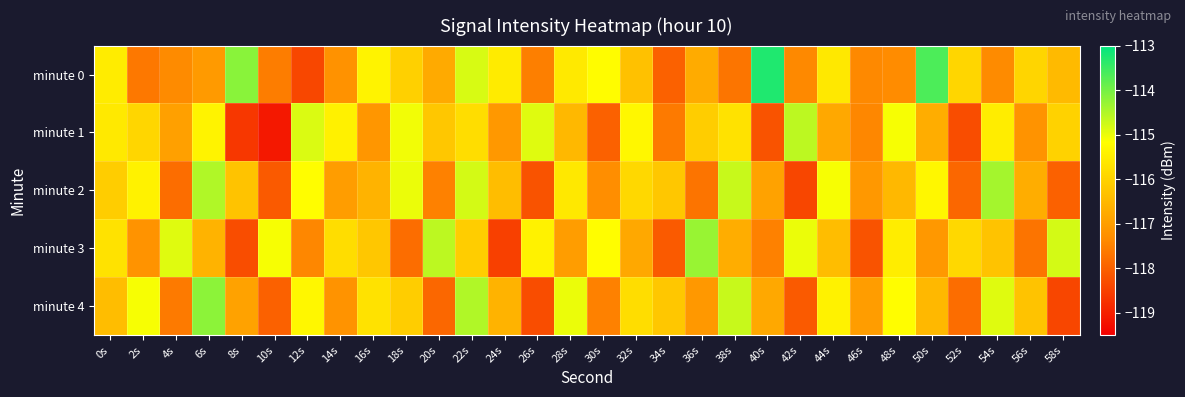

Reading left to right, extract all data points from this chart.

minute 0: 0s=-115.5	2s=-117.6	4s=-117.4	6s=-117.1	8s=-114.2	10s=-117.6	12s=-118.4	14s=-117.2	16s=-115.4	18s=-116.0	20s=-116.8	22s=-114.8	24s=-115.5	26s=-117.5	28s=-115.6	30s=-115.2	32s=-116.3	34s=-118.0	36s=-116.7	38s=-117.7	40s=-113.3	42s=-117.4	44s=-115.6	46s=-117.4	48s=-117.3	50s=-113.7	52s=-115.9	54s=-117.4	56s=-116.0	58s=-116.5
minute 1: 0s=-115.6	2s=-115.9	4s=-116.9	6s=-115.4	8s=-118.6	10s=-119.1	12s=-114.9	14s=-115.4	16s=-117.1	18s=-115.1	20s=-116.2	22s=-115.8	24s=-117.1	26s=-114.9	28s=-116.5	30s=-118.0	32s=-115.3	34s=-117.6	36s=-116.1	38s=-115.7	40s=-118.2	42s=-114.6	44s=-116.8	46s=-117.4	48s=-115.1	50s=-116.7	52s=-118.3	54s=-115.5	56s=-117.2	58s=-116.0
minute 2: 0s=-116.1	2s=-115.4	4s=-117.8	6s=-114.5	8s=-116.3	10s=-118.1	12s=-115.2	14s=-117.0	16s=-116.6	18s=-115.0	20s=-117.5	22s=-114.8	24s=-116.4	26s=-118.2	28s=-115.6	30s=-117.3	32s=-115.9	34s=-116.2	36s=-117.7	38s=-114.7	40s=-116.9	42s=-118.4	44s=-115.1	46s=-117.1	48s=-116.5	50s=-115.3	52s=-117.9	54s=-114.4	56s=-116.7	58s=-118.0
minute 3: 0s=-115.7	2s=-117.2	4s=-114.9	6s=-116.6	8s=-118.3	10s=-115.1	12s=-117.4	14s=-115.8	16s=-116.2	18s=-117.8	20s=-114.6	22s=-116.1	24s=-118.5	26s=-115.4	28s=-117.0	30s=-115.2	32s=-116.8	34s=-118.1	36s=-114.3	38s=-116.7	40s=-117.5	42s=-115.0	44s=-116.4	46s=-118.2	48s=-115.5	50s=-117.1	52s=-115.9	54s=-116.3	56s=-117.7	58s=-114.8
minute 4: 0s=-116.4	2s=-115.1	4s=-117.6	6s=-114.2	8s=-116.9	10s=-118.0	12s=-115.3	14s=-117.2	16s=-115.7	18s=-116.1	20s=-117.9	22s=-114.5	24s=-116.6	26s=-118.3	28s=-115.0	30s=-117.5	32s=-115.8	34s=-116.2	36s=-117.1	38s=-114.7	40s=-116.8	42s=-118.1	44s=-115.4	46s=-117.0	48s=-115.2	50s=-116.5	52s=-117.8	54s=-114.9	56s=-116.3	58s=-118.4